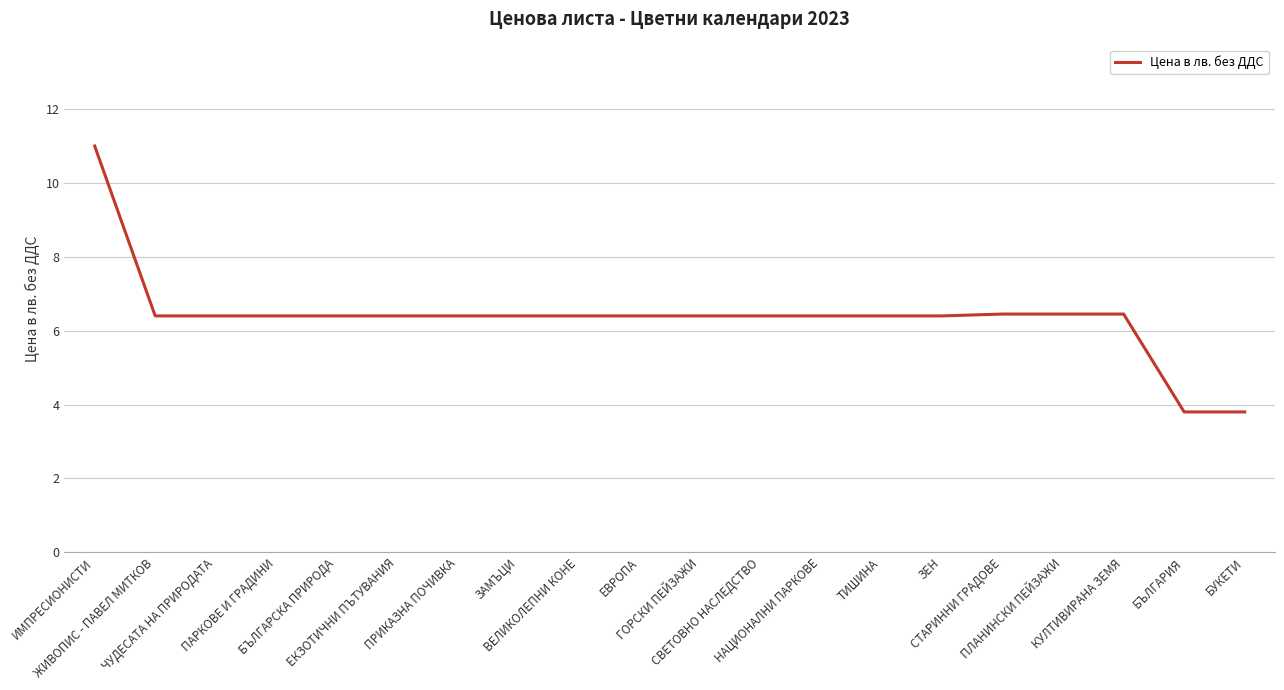

What is the difference between the maximum and minimum values?

7.2